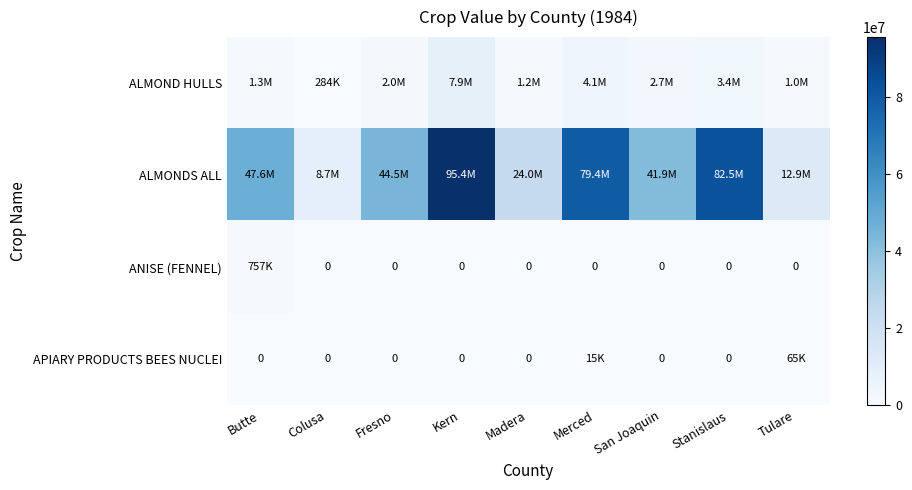

At which category is the sum across all series the highest?

Kern